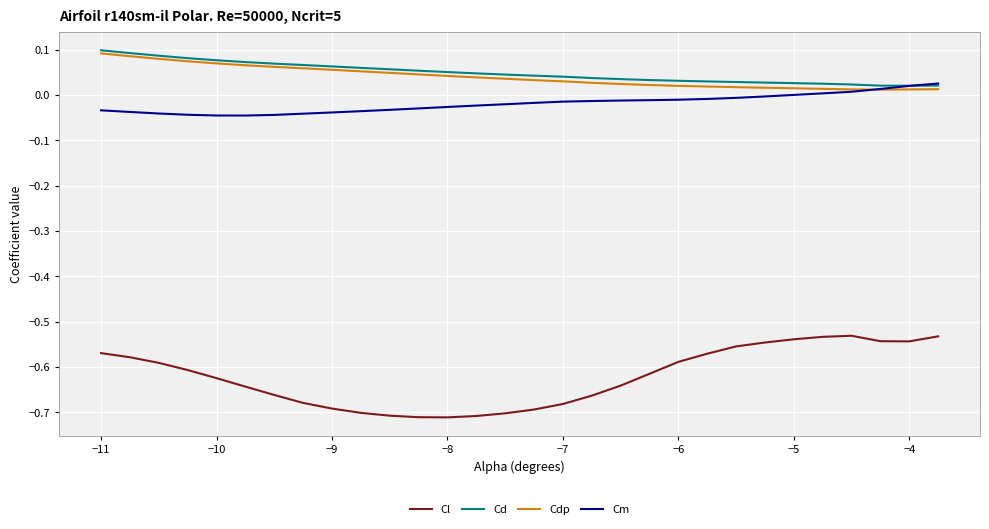

True or false: Cd and Cl cross at least once.

False